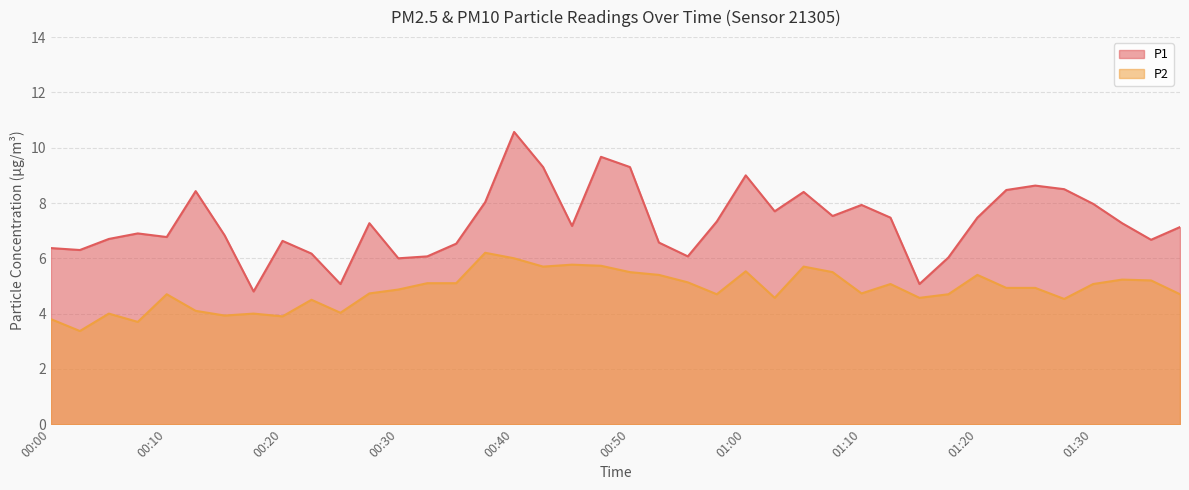

True or false: P2 and P1 cross at least once.

False